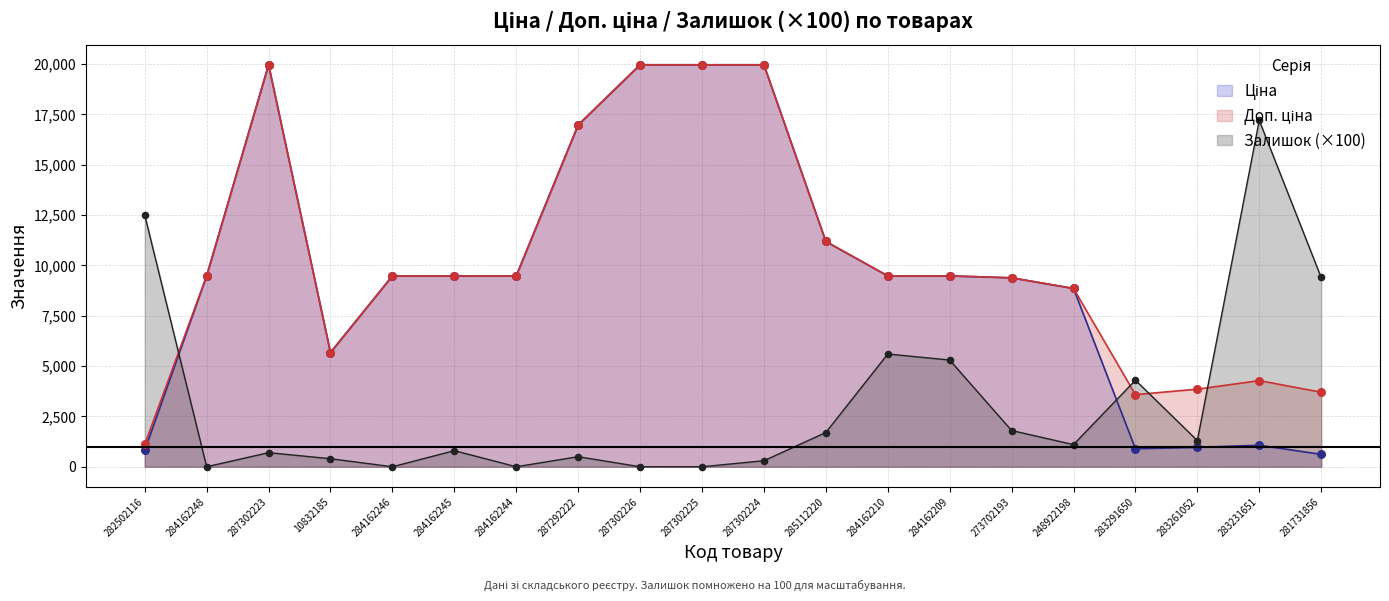

Which series reaches the maximum Y coordinate?

Ціна